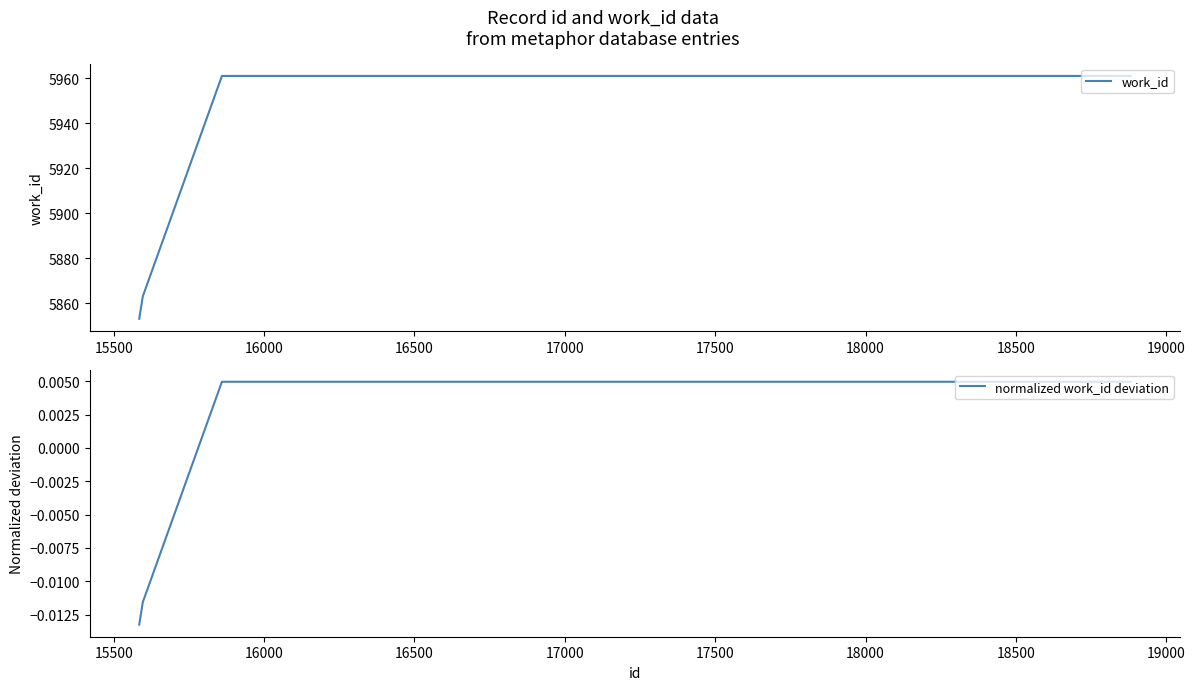

What is the minimum value for work_id?

5853